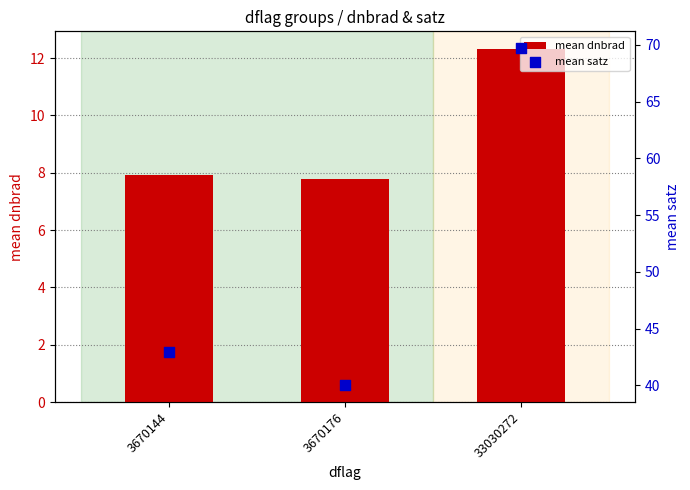

Which series contains the lowest Y value?

mean dnbrad